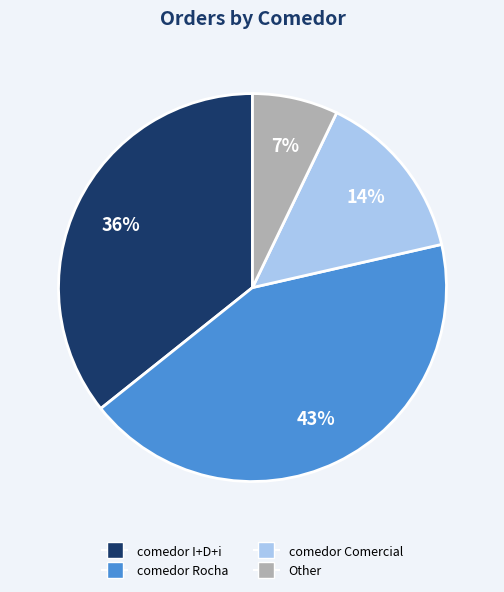

To the nearest percent, what is the difference between the largest and smallest slice percentages?

36%